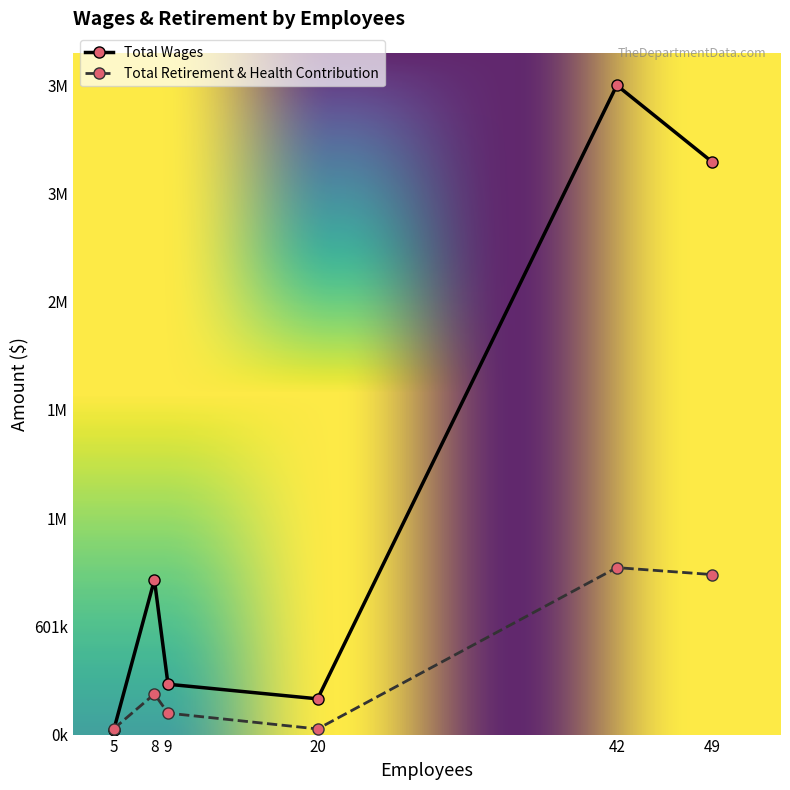

Where is the first local minimum for Total Retirement & Health Contribution?

20